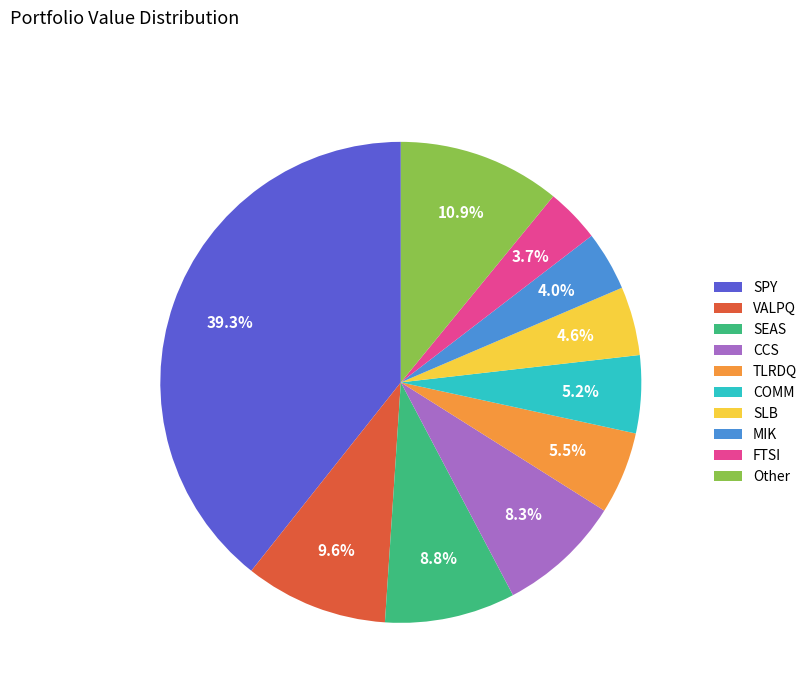

Approximately how many times larger is the value at COMM compared to CCS?

0.6